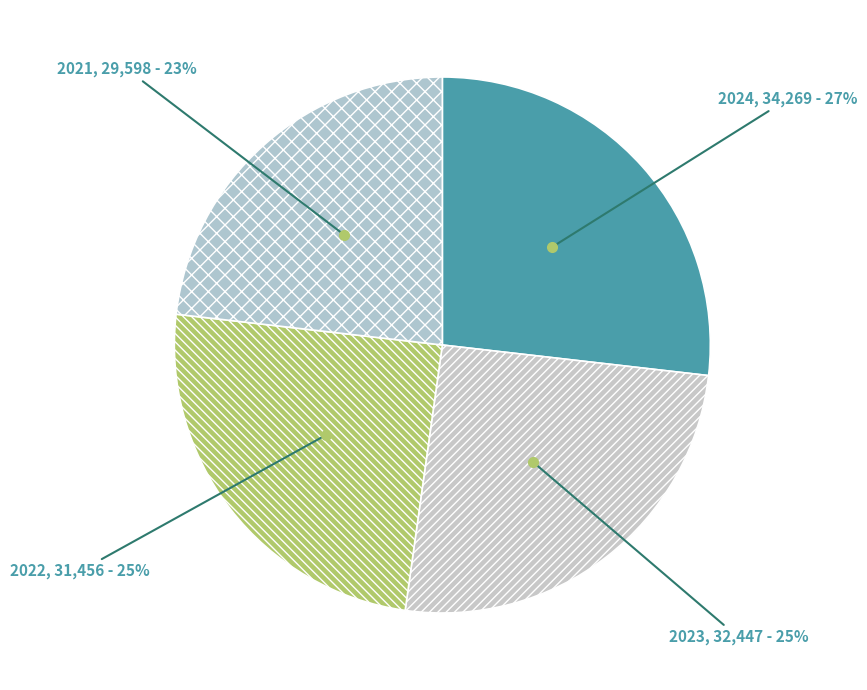

Is there a majority slice in this chart?

No